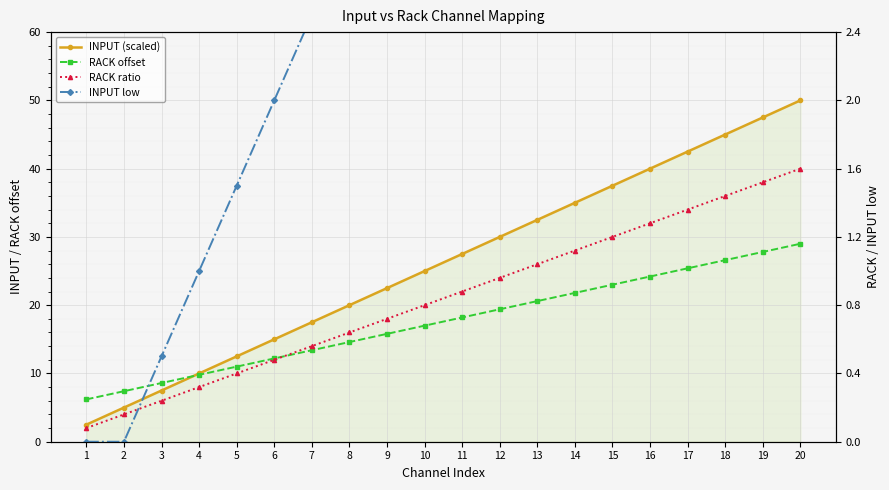

Does the chart display data point markers on the line(s)?

Yes